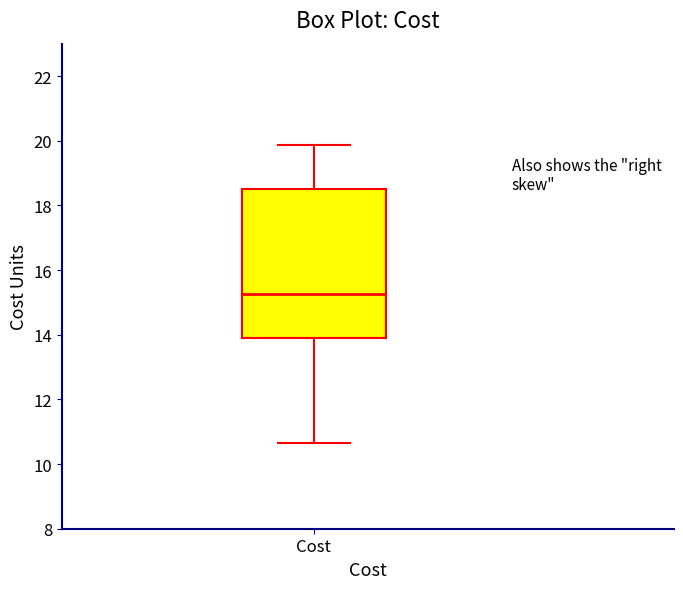

Read this box plot against the y-axis: the position of the median line, the range covered by the box, and the ends of both whiskers. The values are not printed on the chart, so give them approximately, as read against the axis.

median 15.2, box 14.0 to 18.6, whiskers 10.6 to 19.8